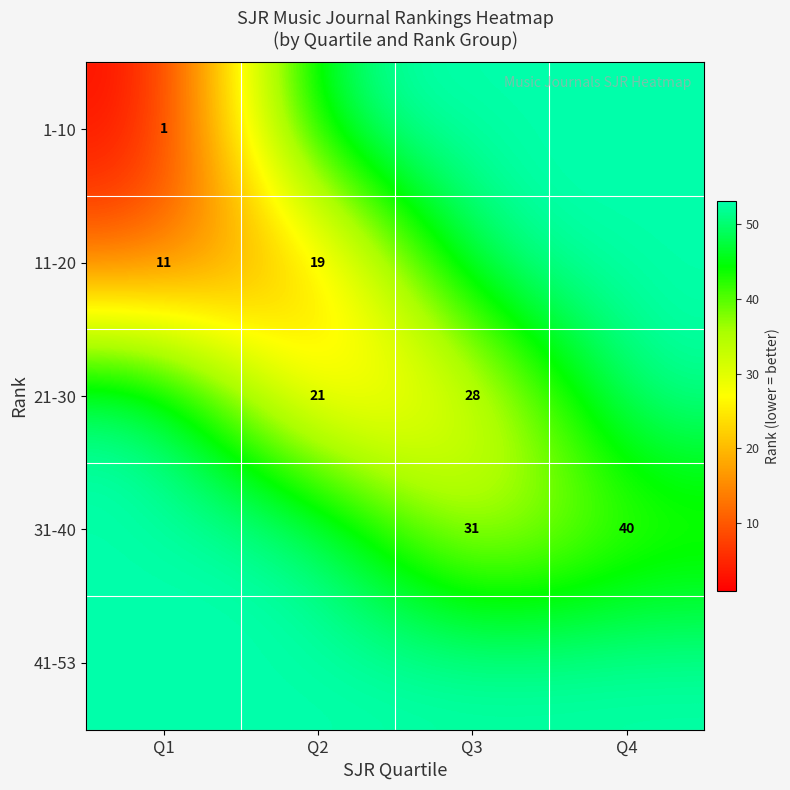

What is the total value across all series at Q2?

199